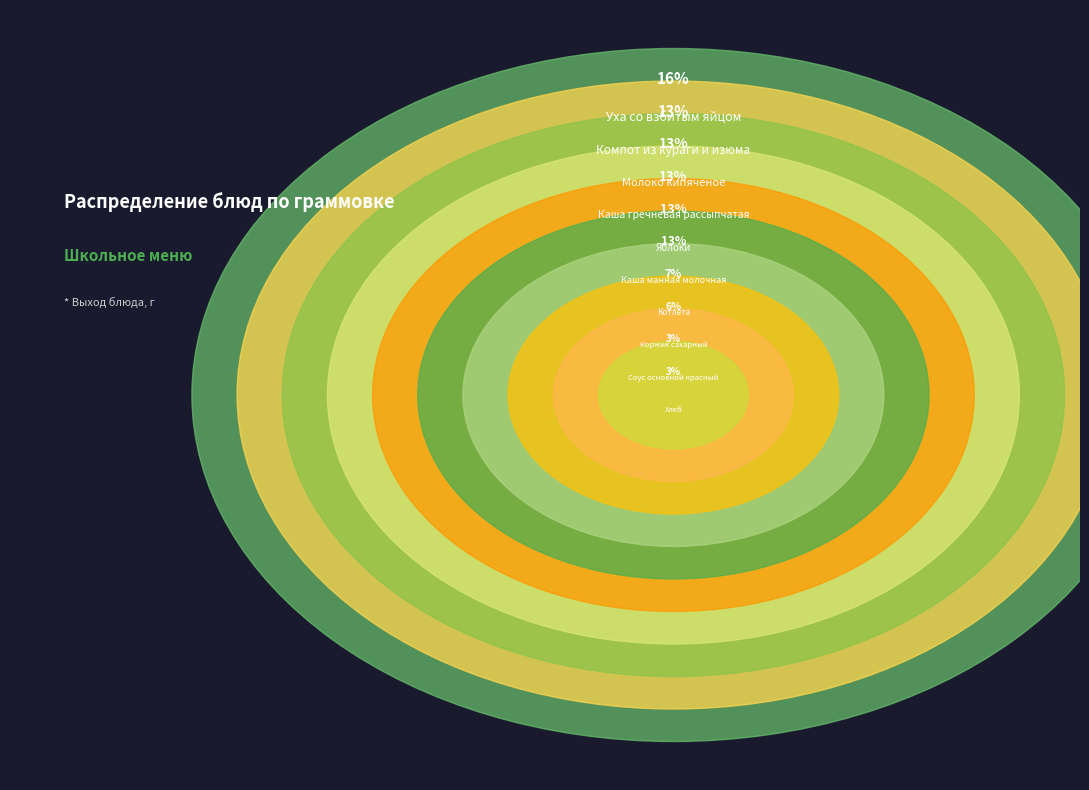

Which slice is the largest?

Уха со взбитым яйцом